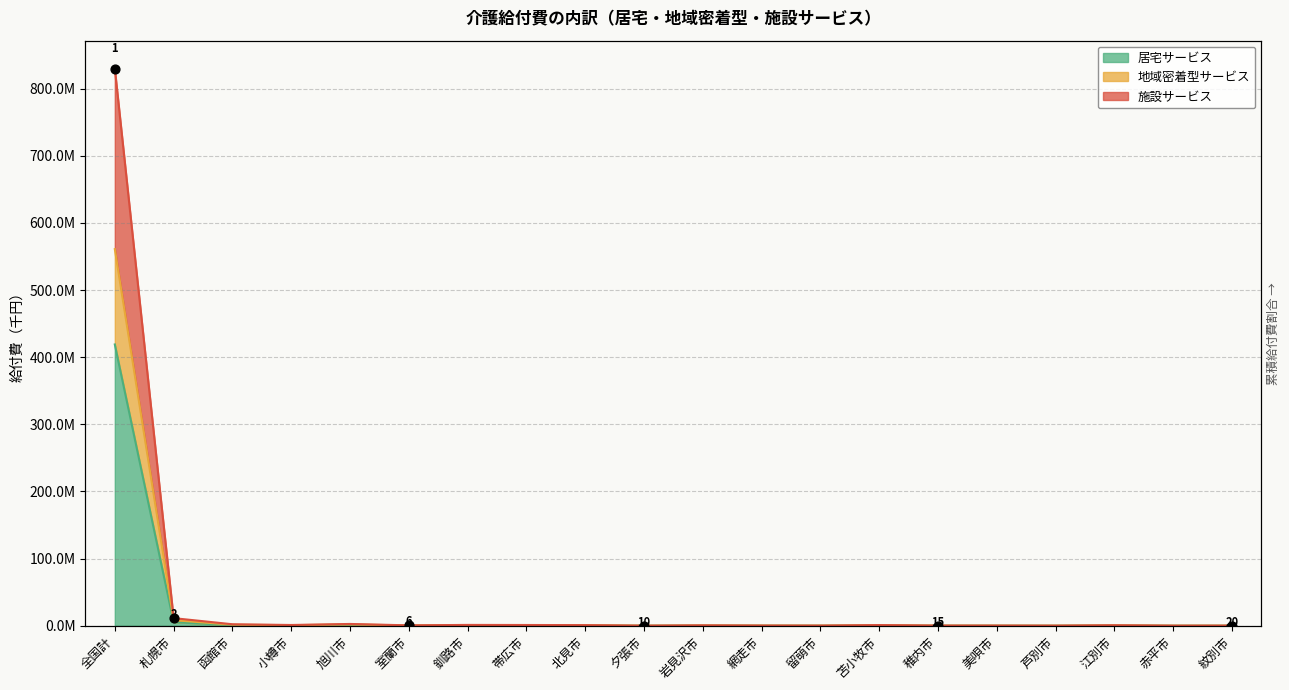

Which series contains the lowest Y value?

居宅サービス